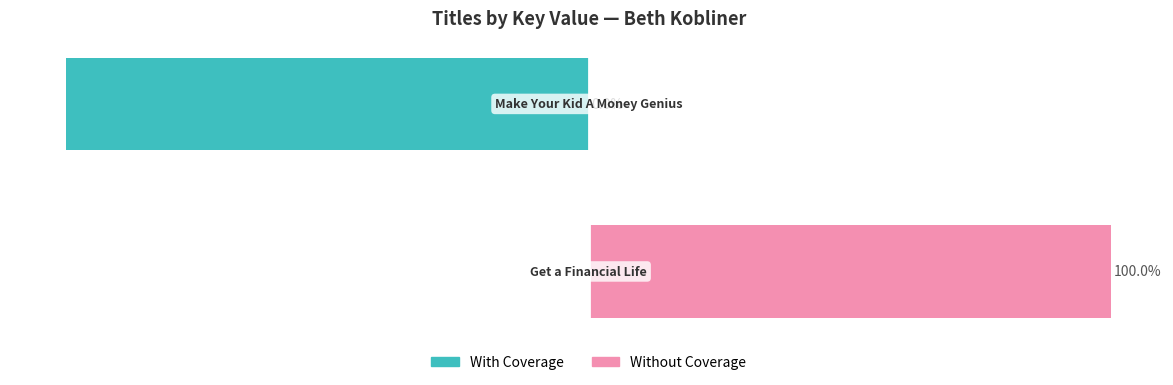

How many bars are there in each group?

2